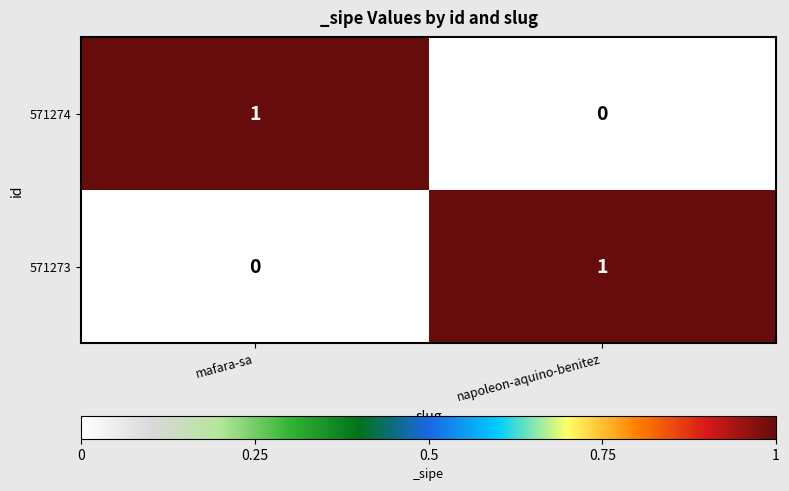

Rank the series at napoleon-aquino-benitez from lowest to highest value.

571274, 571273